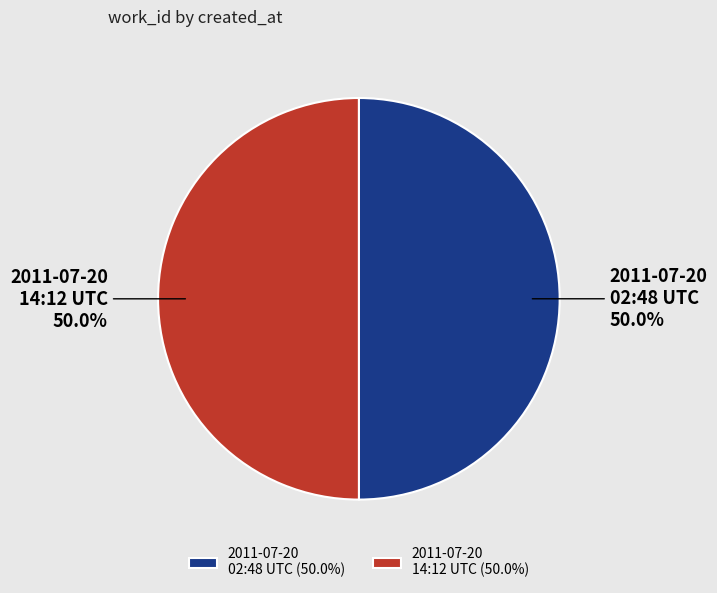

What is the ratio of the value at 2011-07-20 14:12 UTC to the value at 2011-07-20 02:48 UTC?

1.0